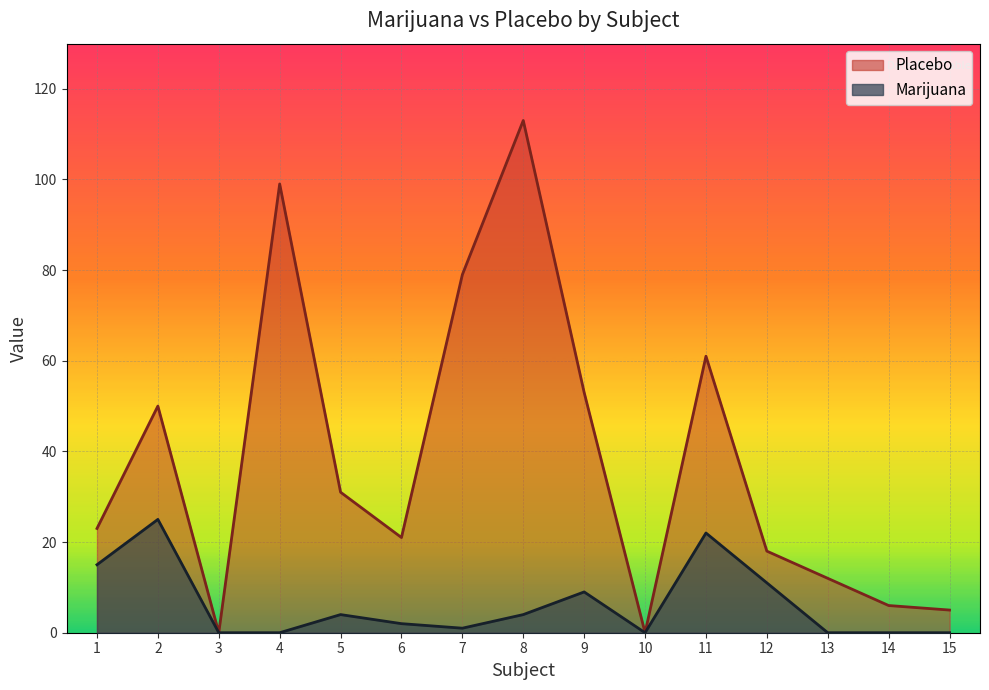

Which series has the largest total across all categories?

Placebo